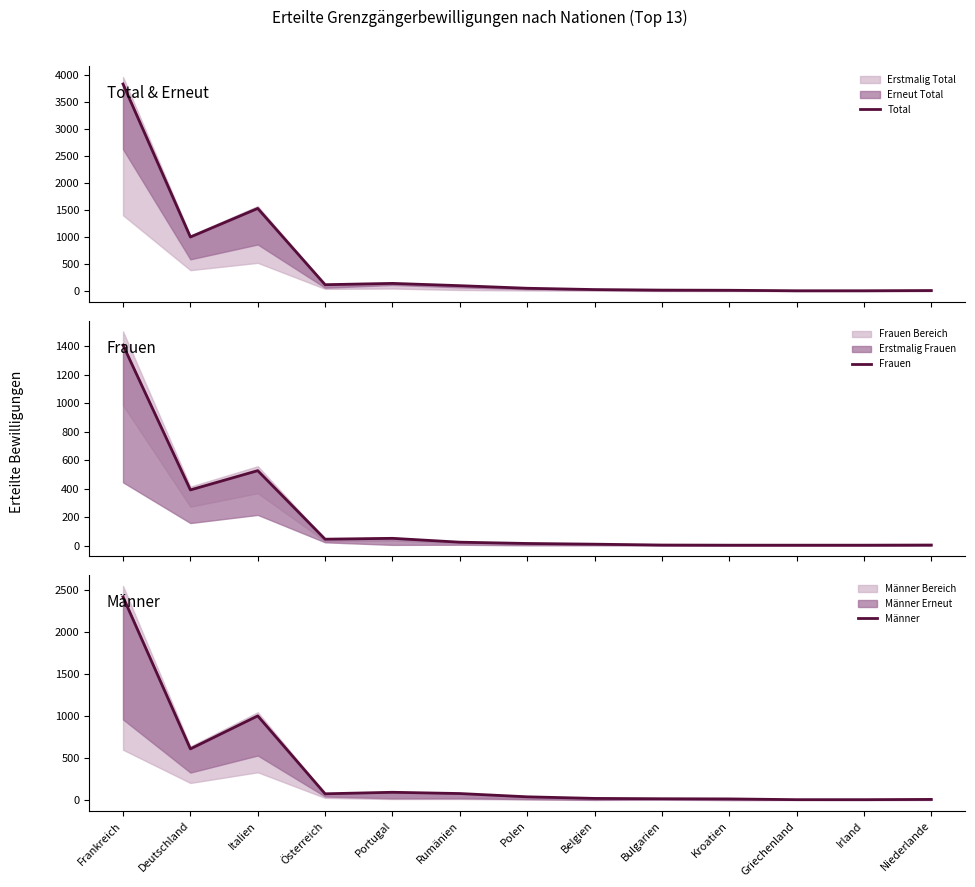

Which series has the widest spread of values?

Total